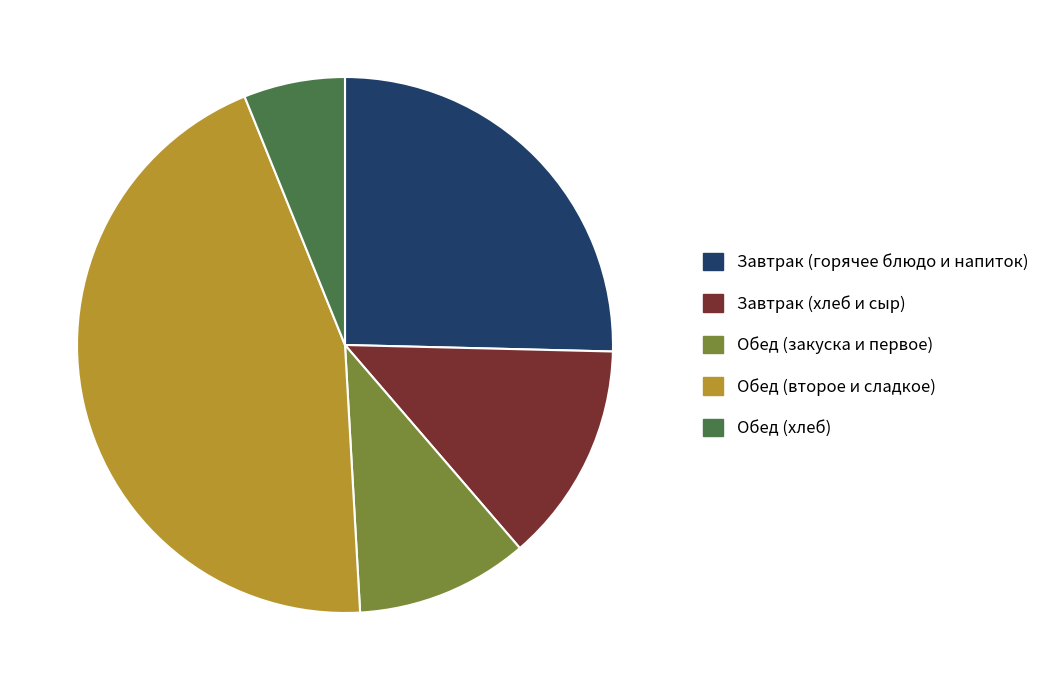

Count the number of slices in the pie.

5